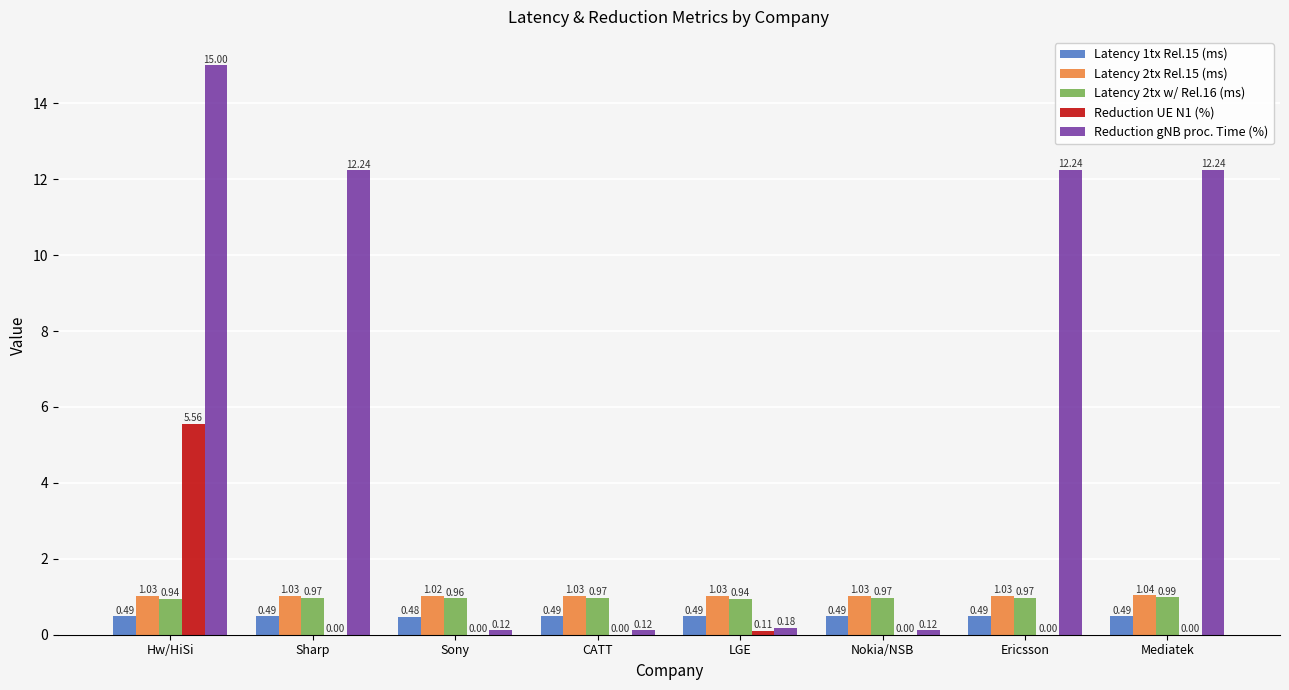

What is the sum of all Latency 1tx Rel.15 (ms) values?

3.9